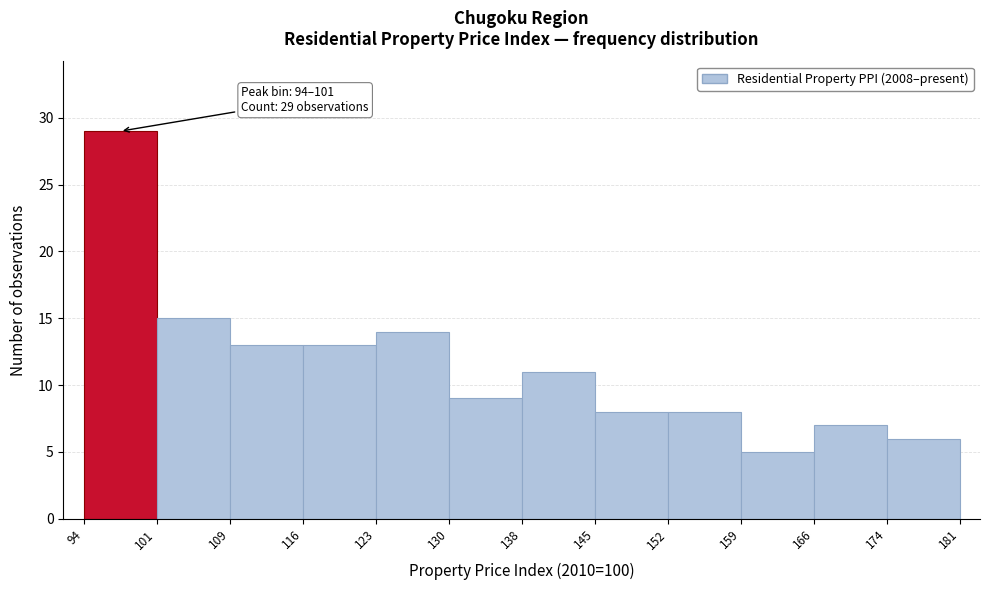

Over which range of the x-axis is the bar tallest?

94 to 101